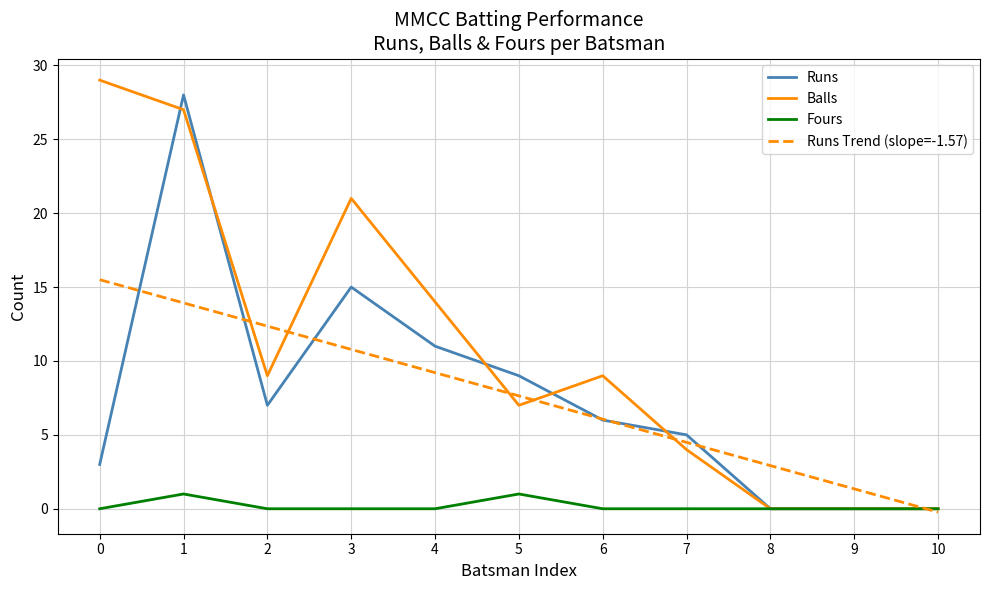

The Runs series shows 43.5 at 1. True or false?

False